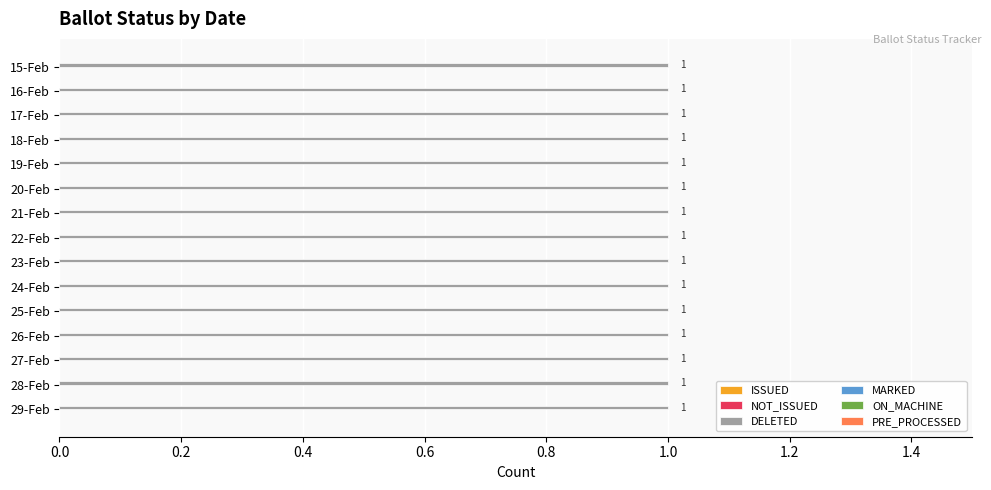

Is the value of ISSUED at 16-Feb greater than the value of DELETED at 26-Feb?

No